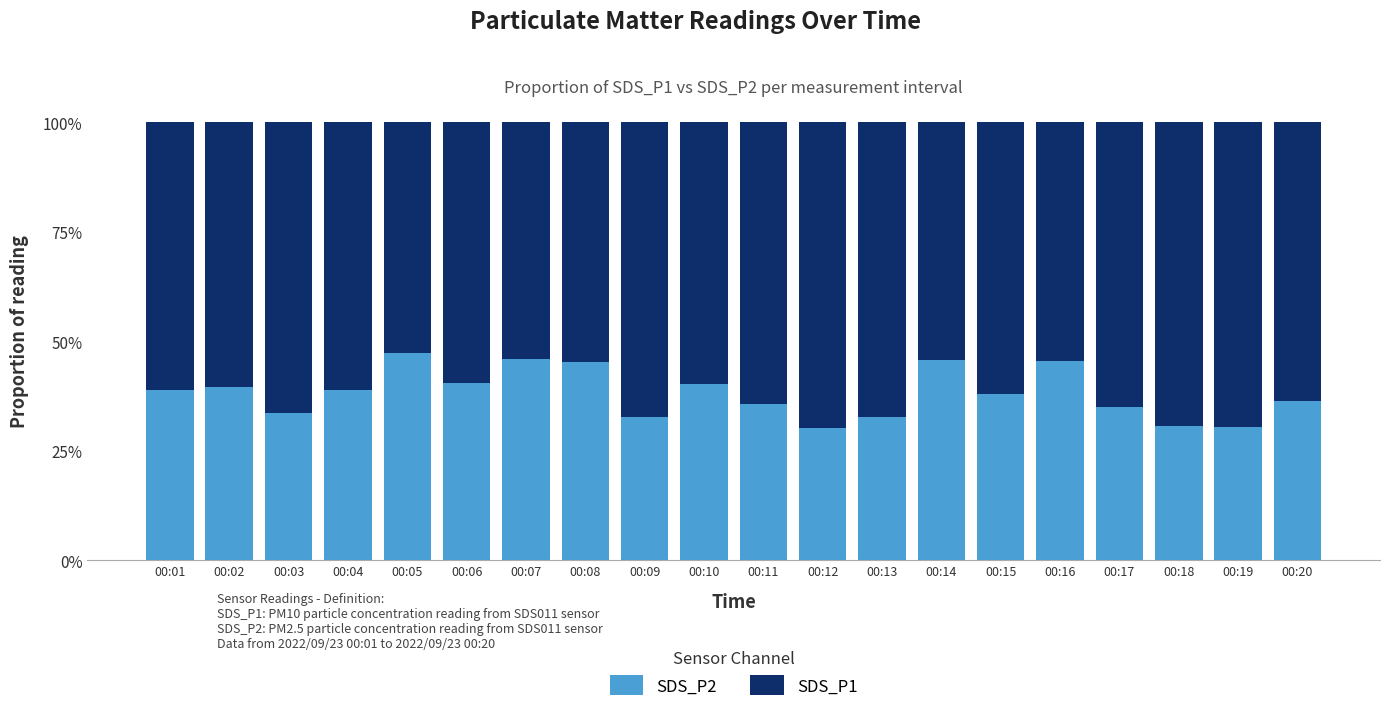

Does the chart contain any negative values?

No